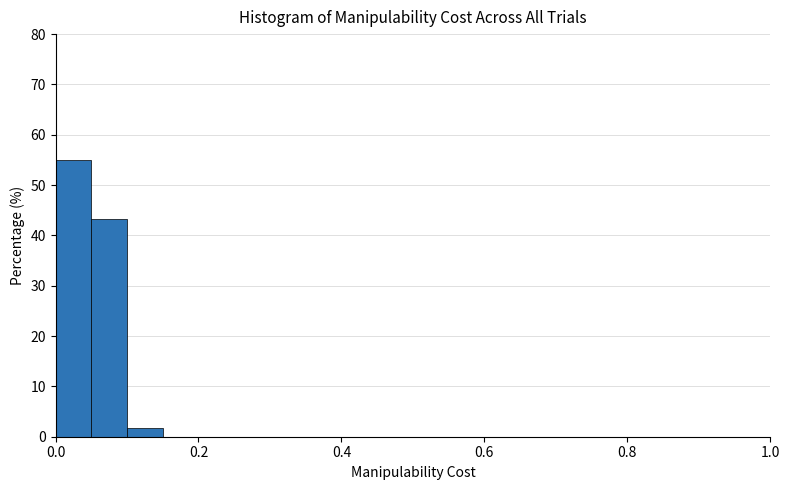

Around what value on the x-axis is the tallest bar? Give the approximate position of its centre, as read against the axis.

0.02